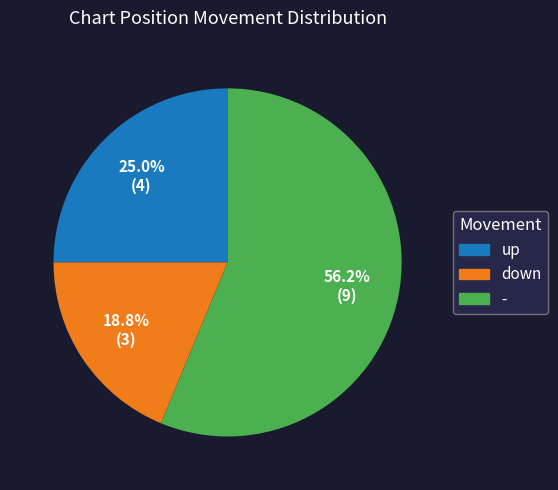

Rank the categories by value from lowest to highest.

down, up, -